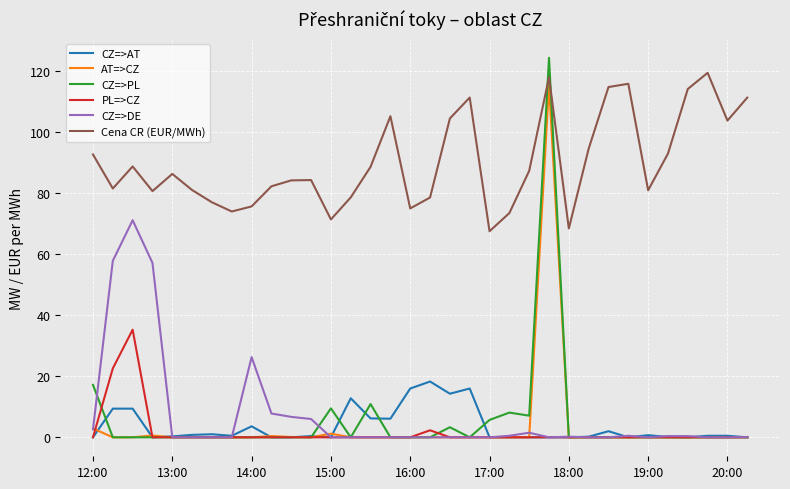

True or false: CZ=>DE and Cena CR (EUR/MWh) cross at least once.

False